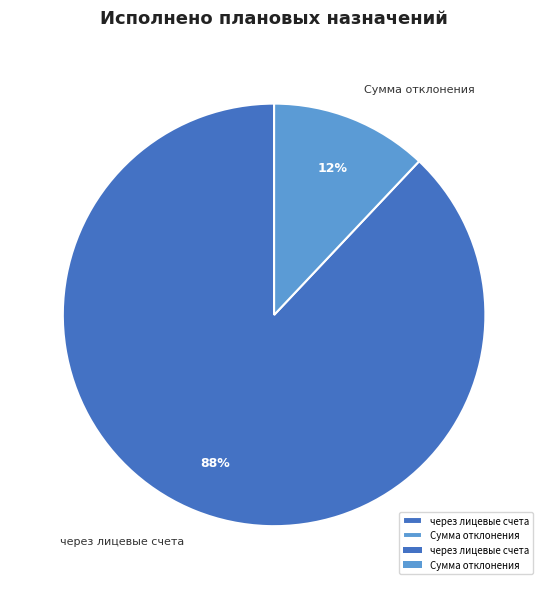

How many slices are in this pie chart?

2